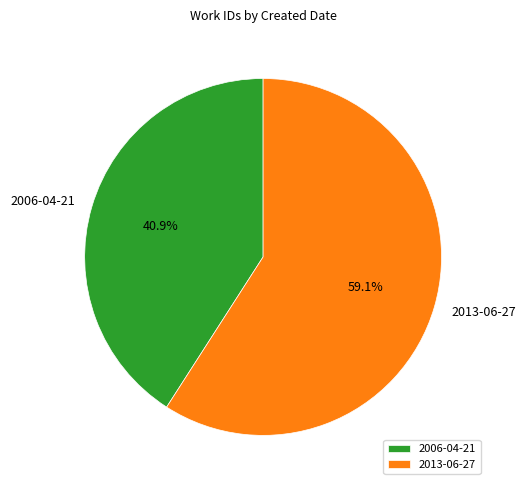

How many slices are in this pie chart?

2